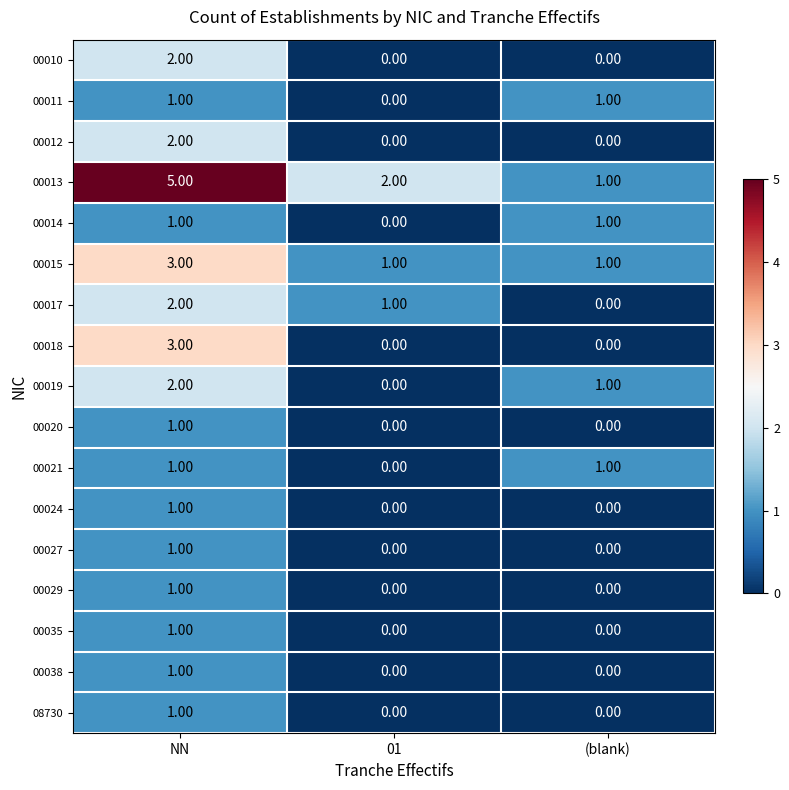

What is the difference between the 00018 values at NN and 01?

3